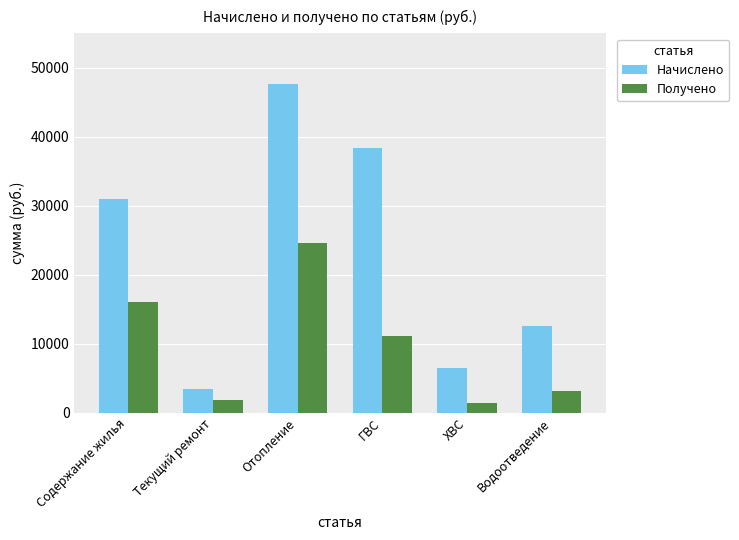

True or false: Начислено has a value of 30933.7 at Содержание жилья.

True